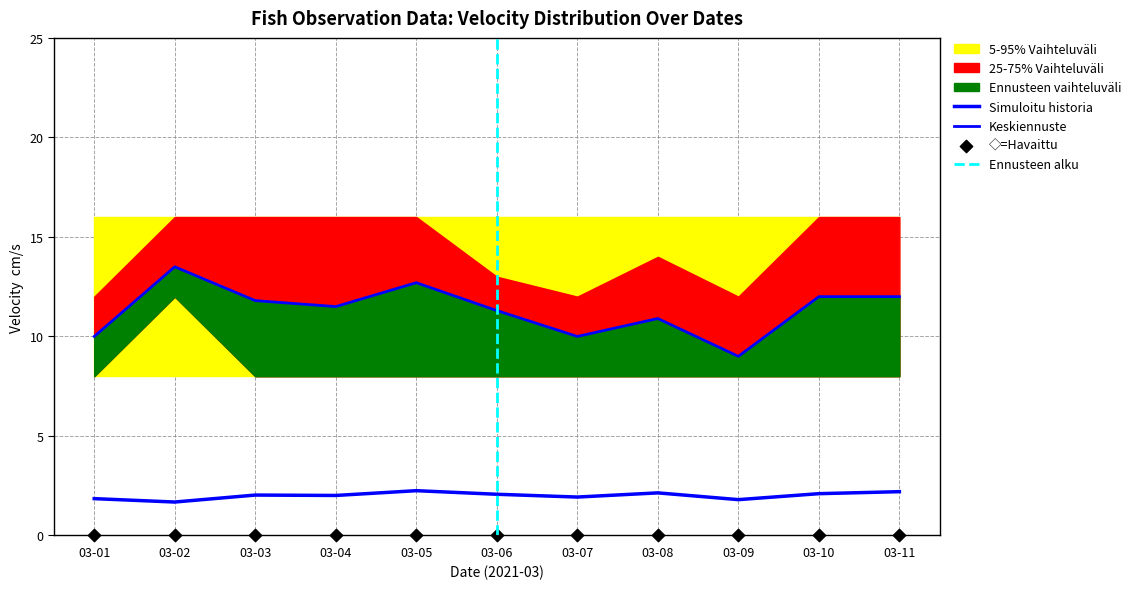

At which category is the sum across all series the highest?

2021-03-02